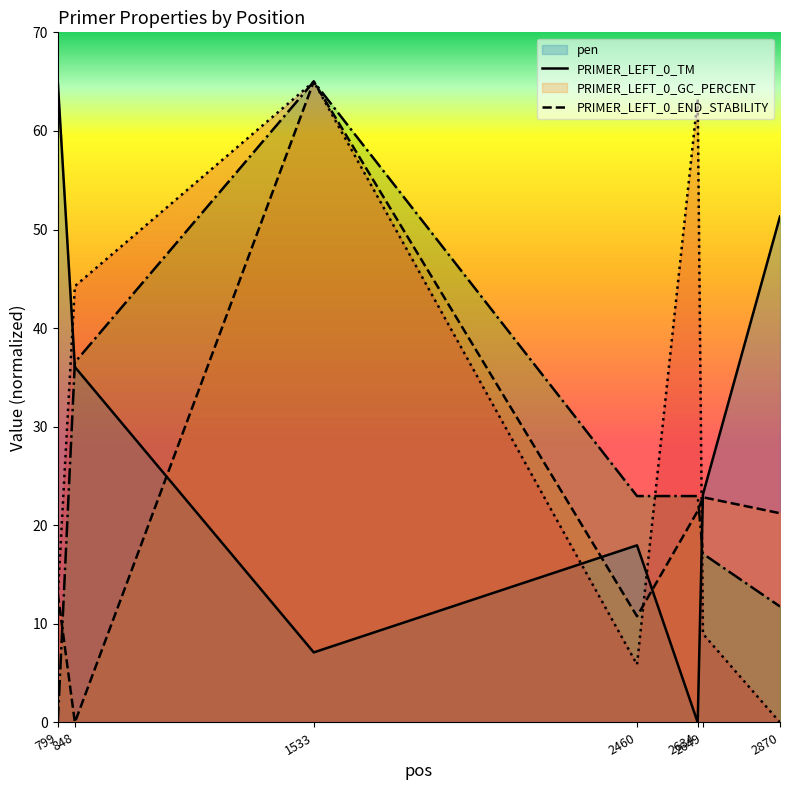

Is it true that PRIMER_LEFT_0_GC_PERCENT equals 5.3 at 2649?

False